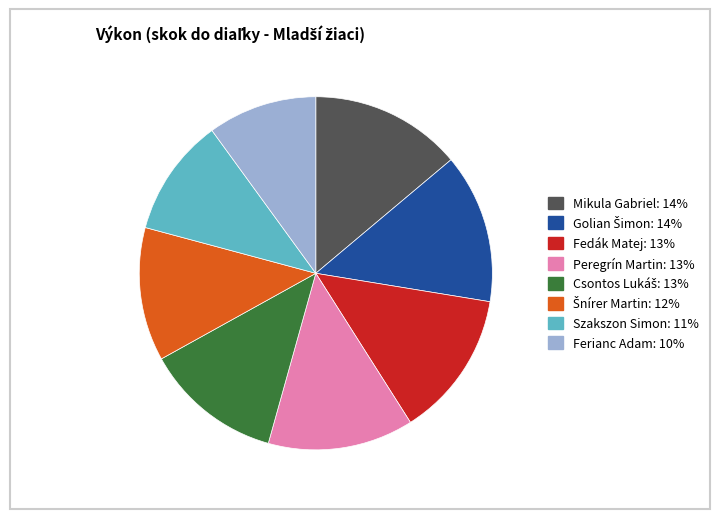

Which slice is the smallest?

Ferianc Adam